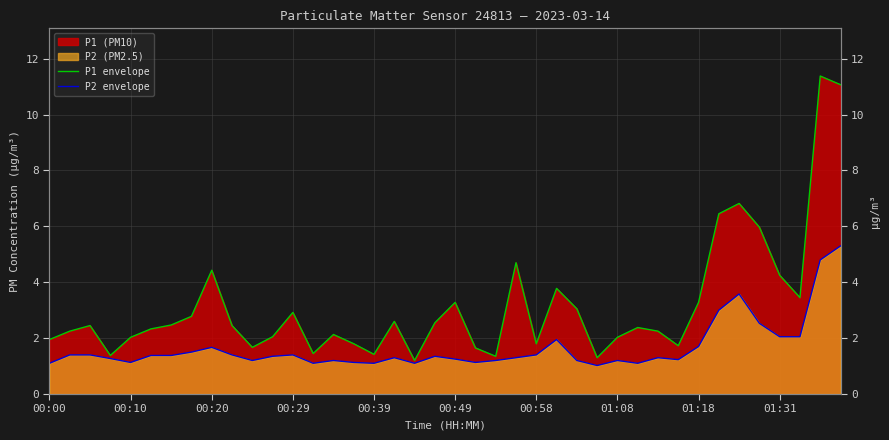

What is the greatest value displayed?

11.4